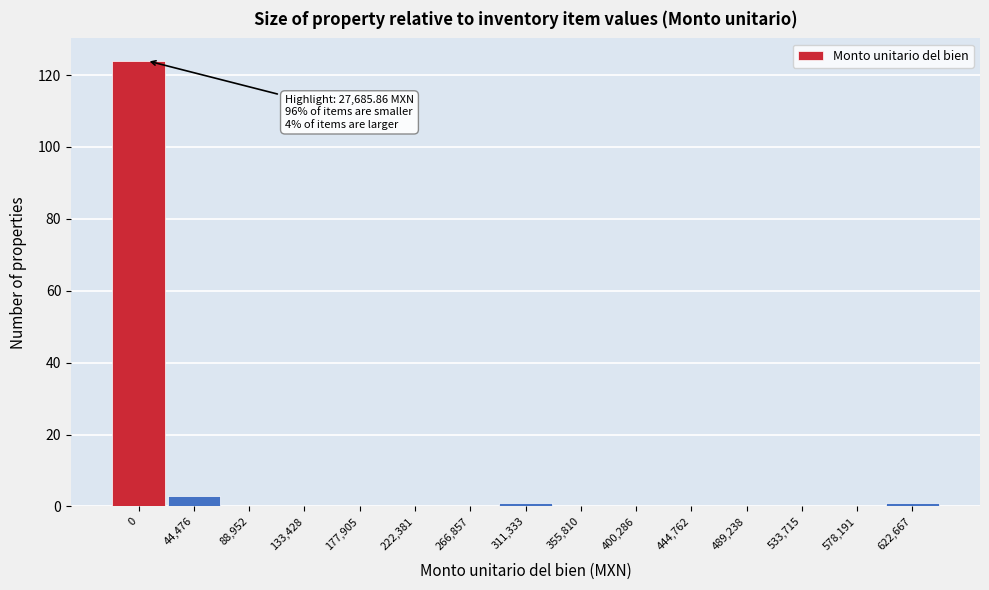

Reading right to left, transcribe all the data shown in this chart.

622,667=1	578,191=0	533,715=0	489,238=0	444,762=0	400,286=0	355,810=0	311,333=1	266,857=0	222,381=0	177,905=0	133,428=0	88,952=0	44,476=3	0=124